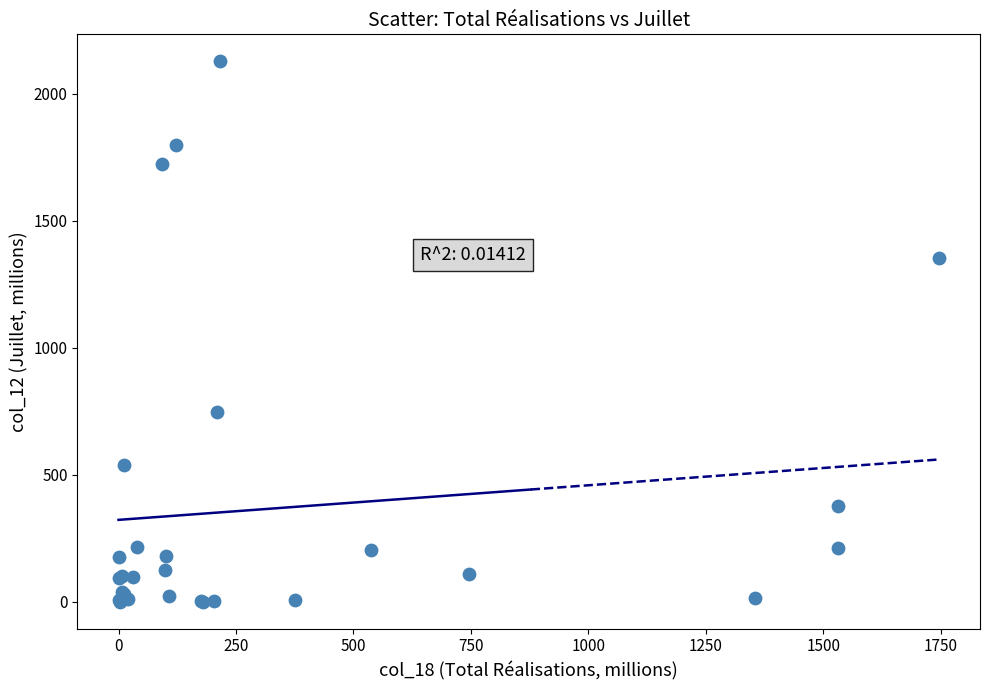

What Y value in the scatter plot is closest to 1063?

1354.3